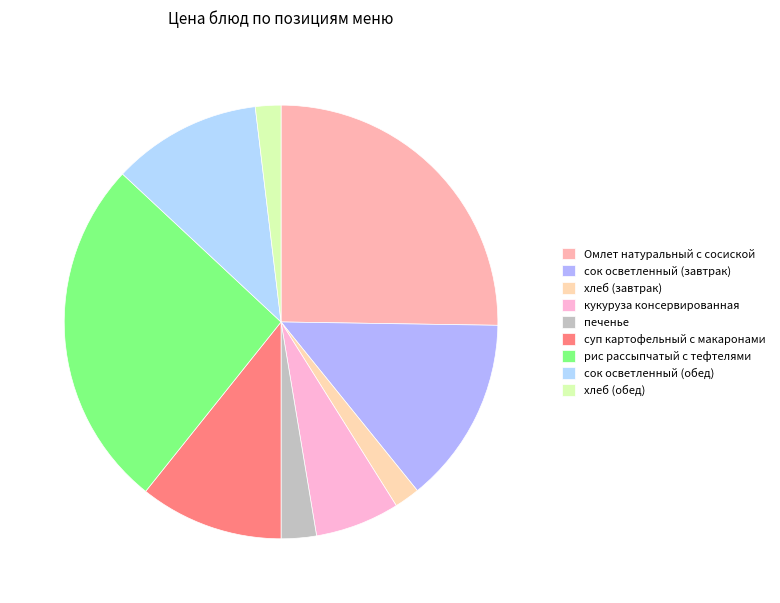

Count the number of slices in the pie.

9